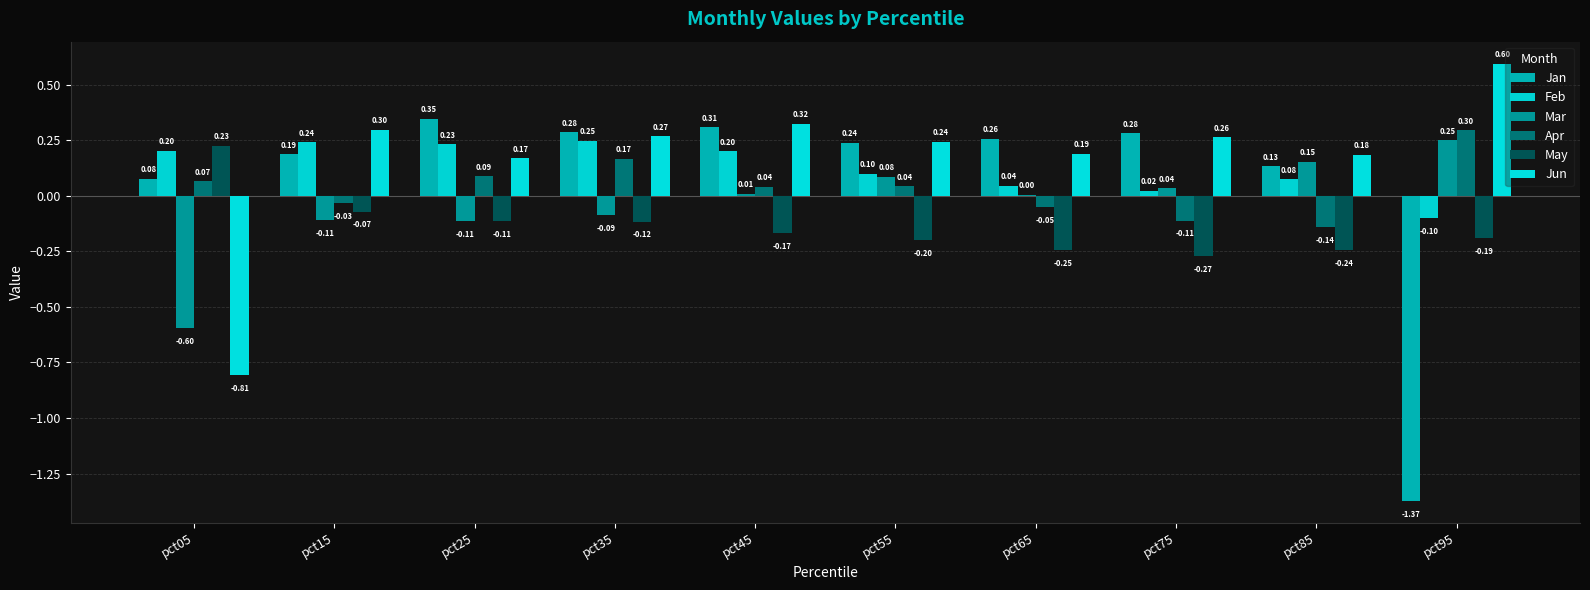

What is the highest value of the Jan series?

0.3